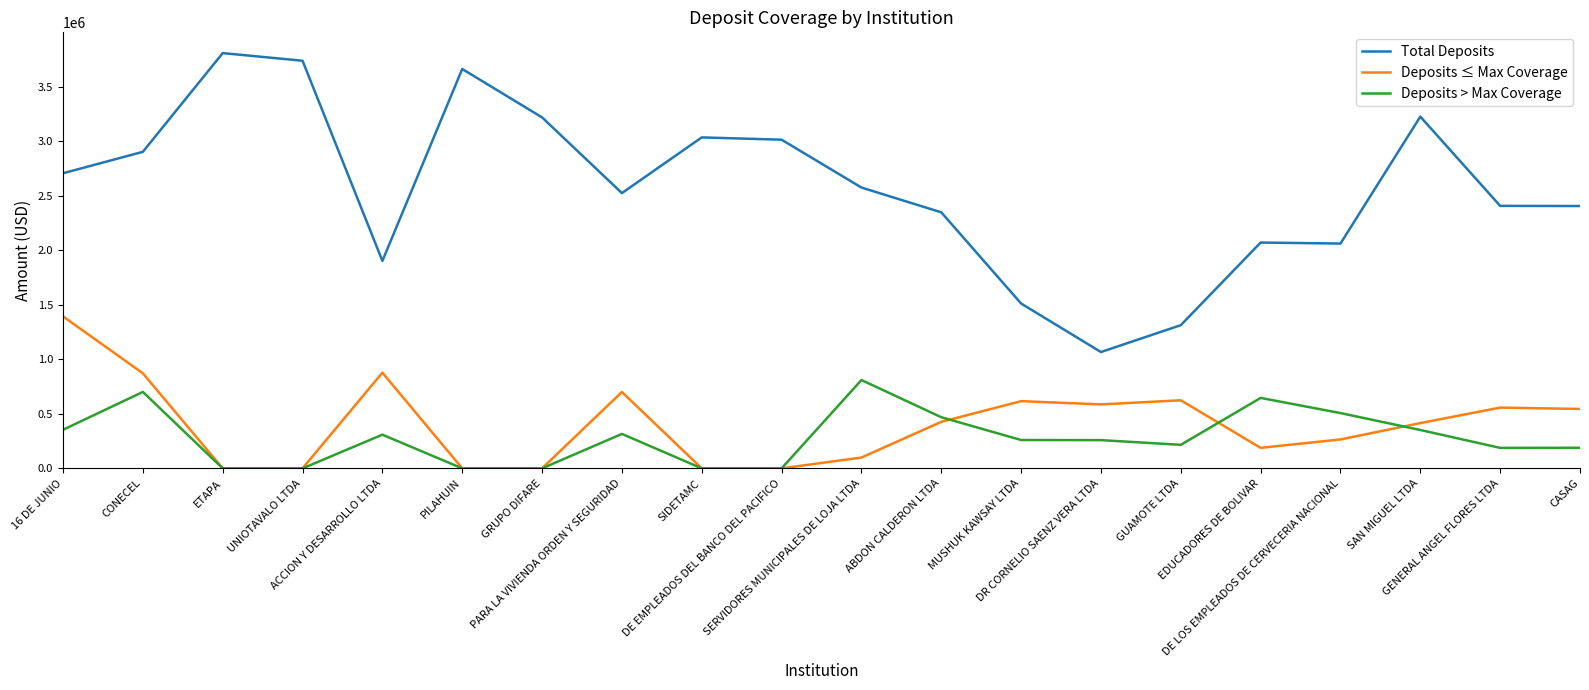

How many series are shown in this chart?

3